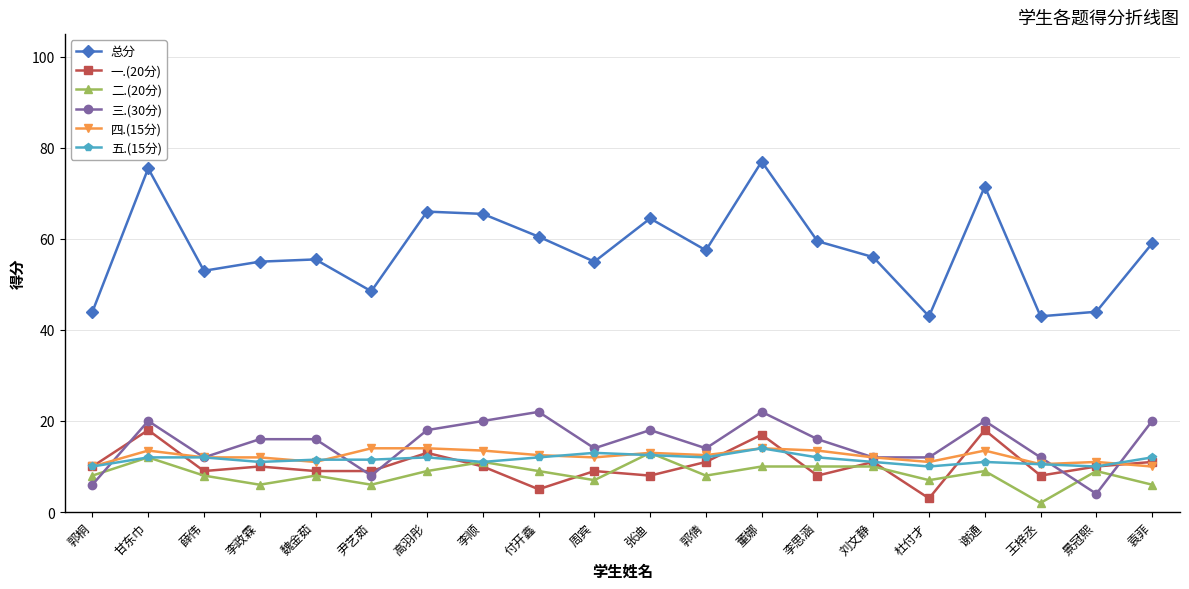

Which series has the largest total across all categories?

总分